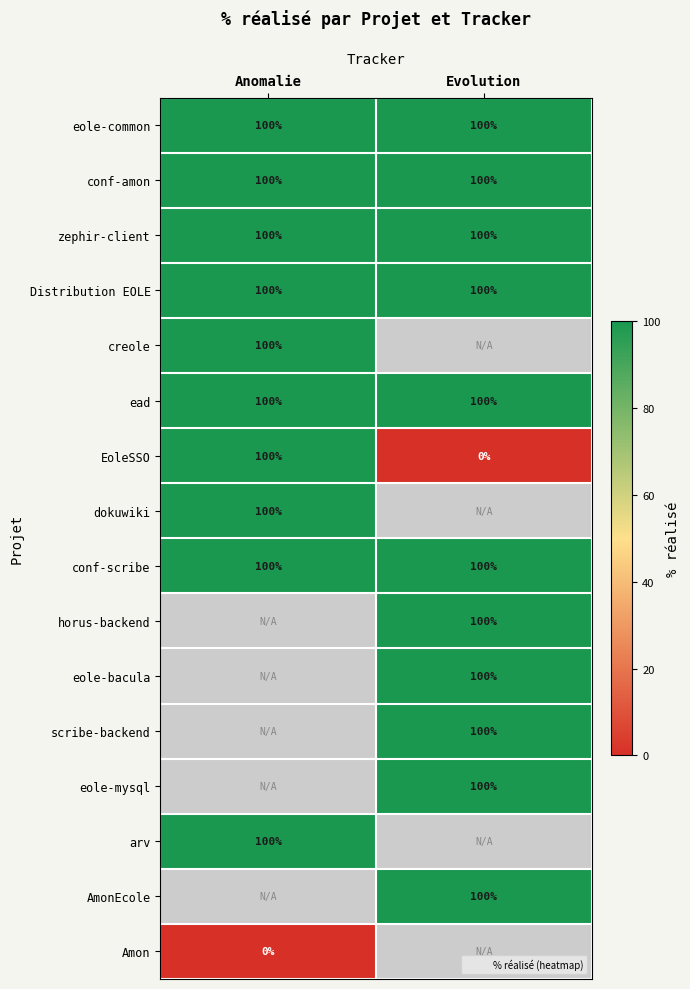

What is the difference between the highest and lowest values at Evolution?

100.0